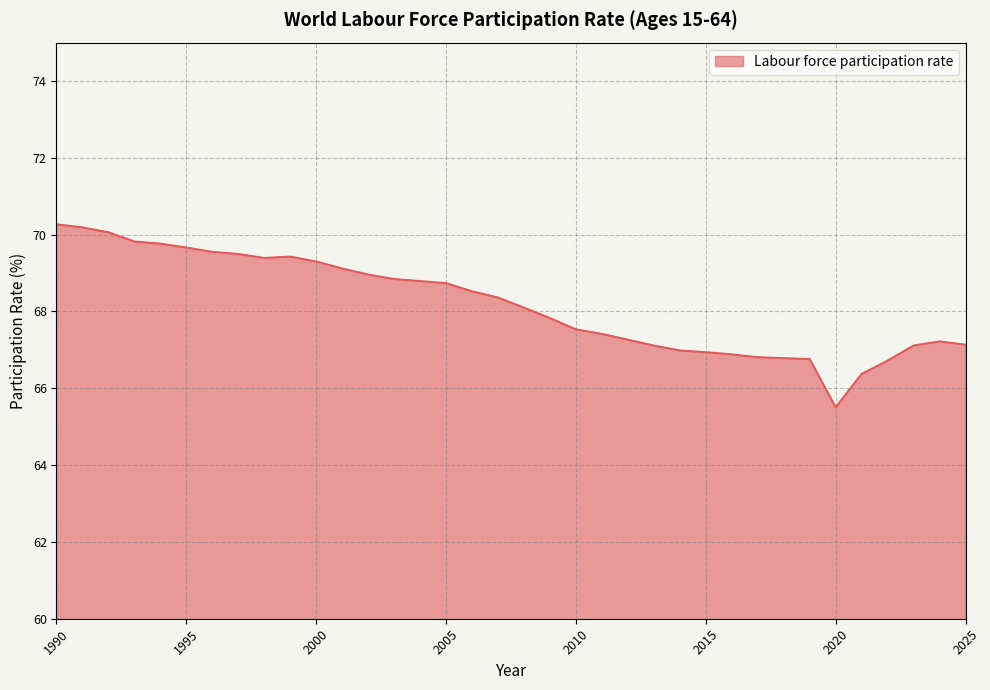

What is the difference between the second highest and second lowest values?

3.8